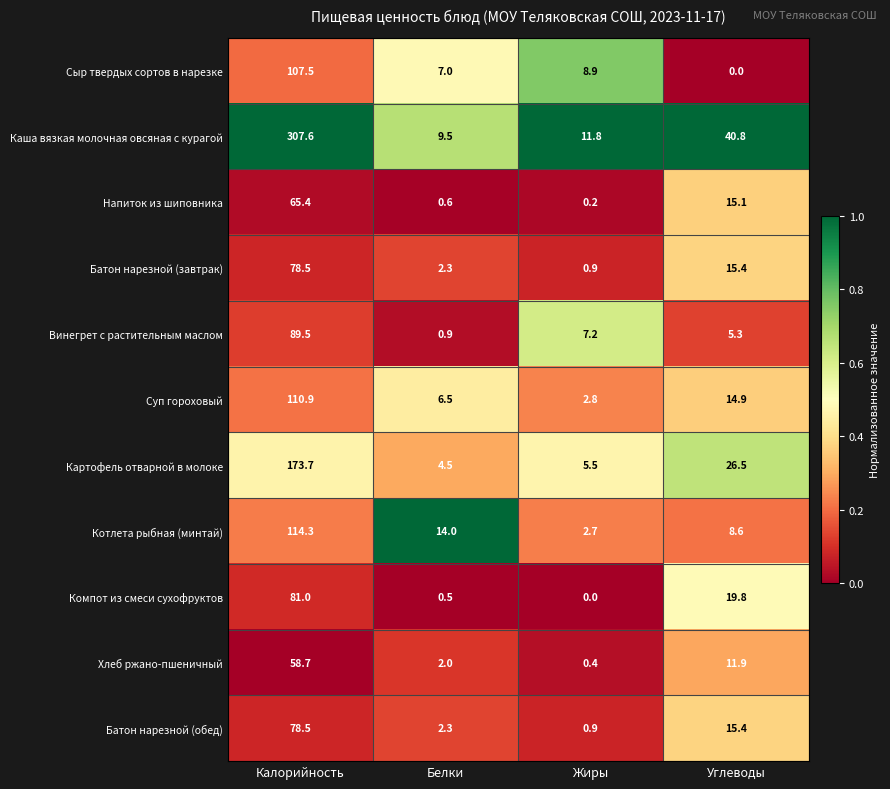

Between Калорийность and Белки, which series saw the biggest shift?

Каша вязкая молочная овсяная с курагой